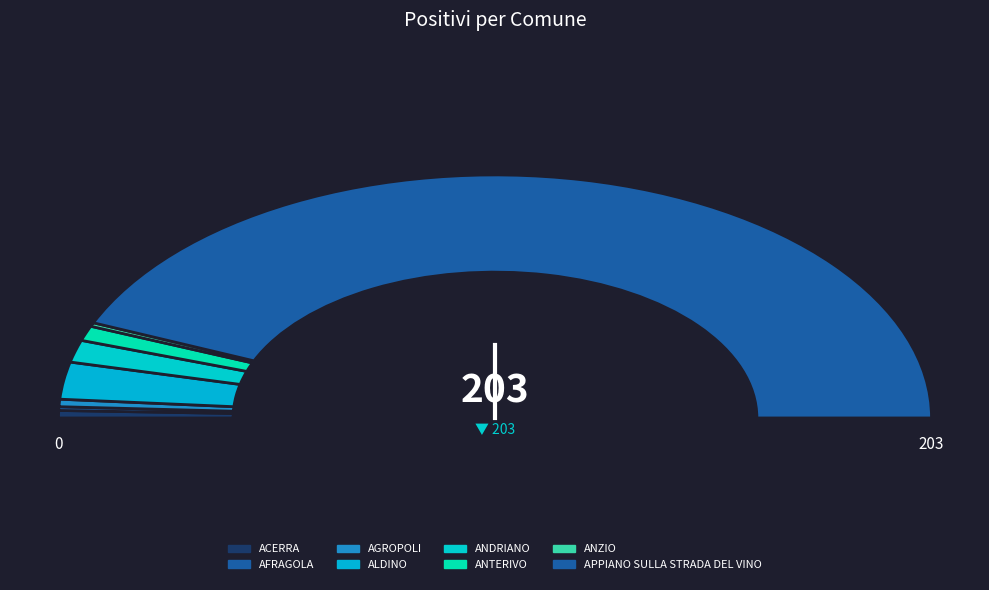

Which has a higher value, ANDRIANO or ANZIO?

ANDRIANO